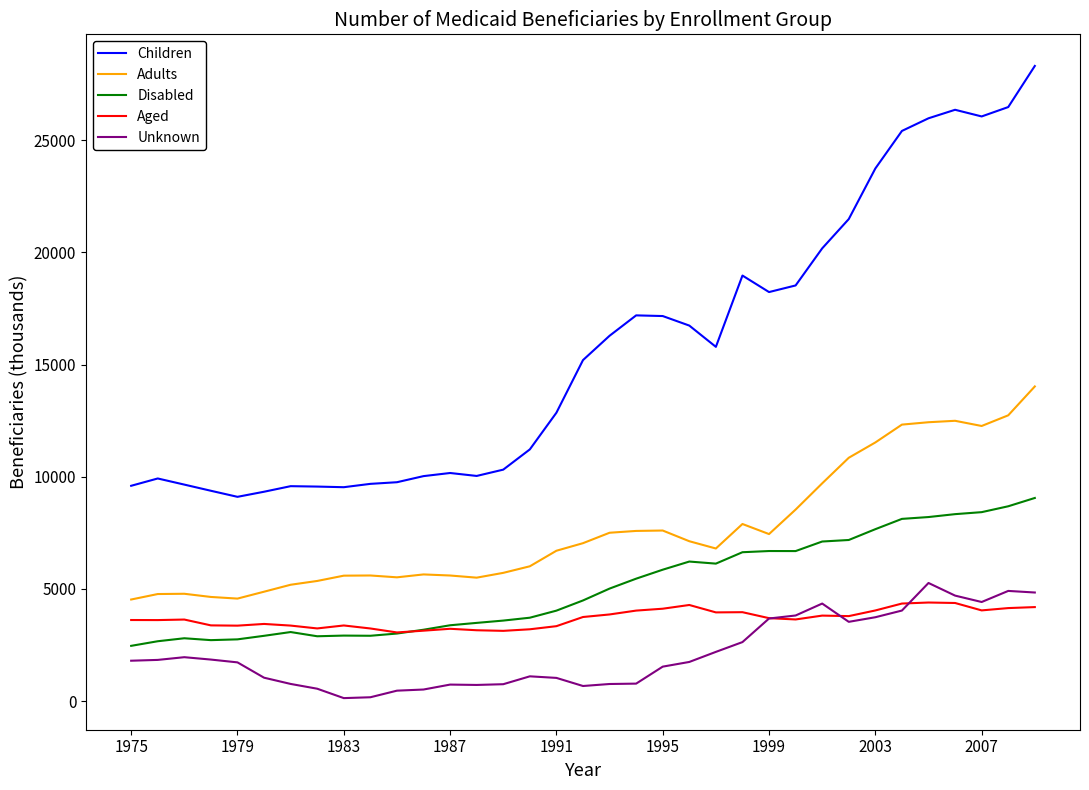

Which series has the largest total across all categories?

Children